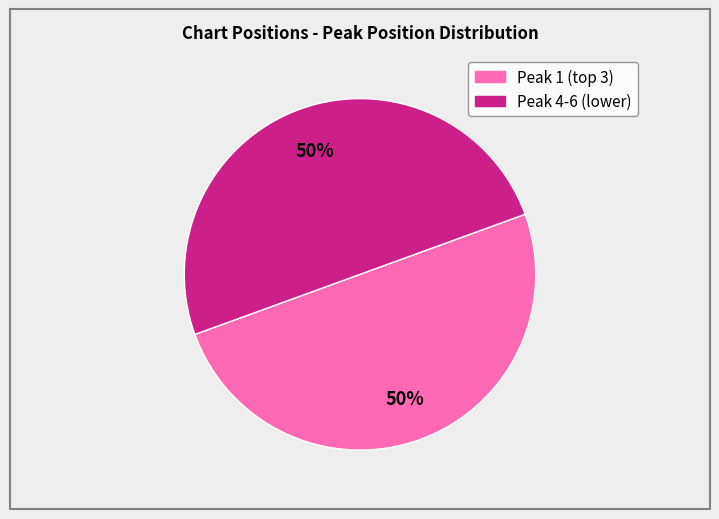

To the nearest percent, what is the average slice percentage?

50%